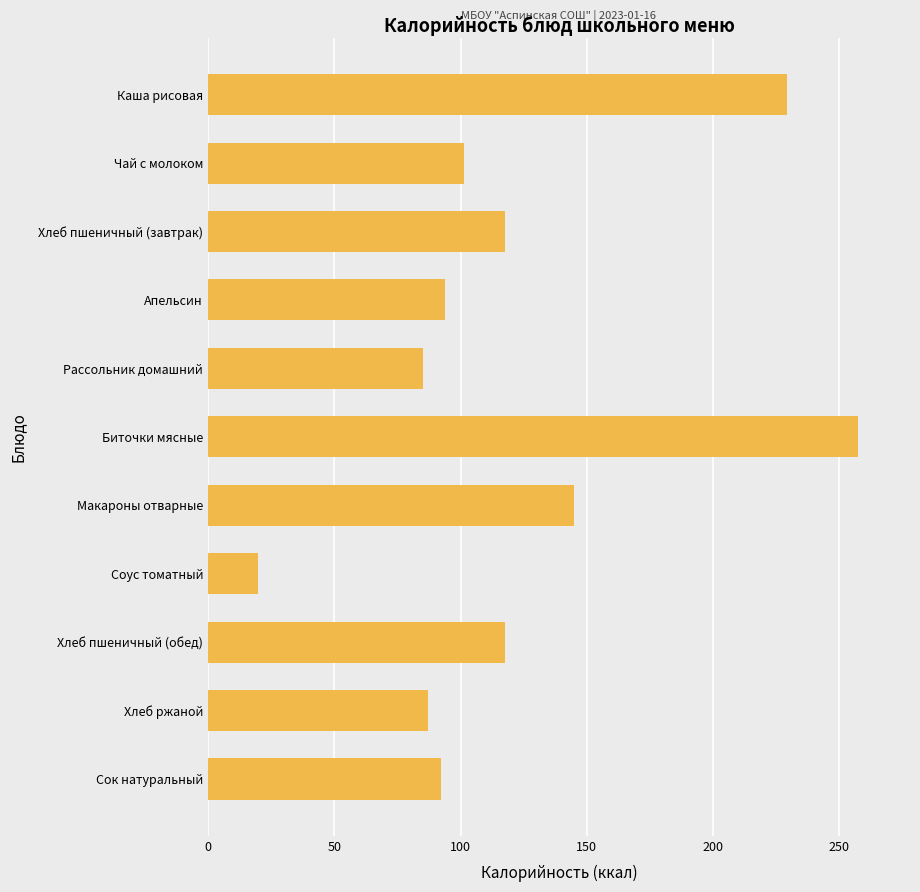

What is the average value?

122.4